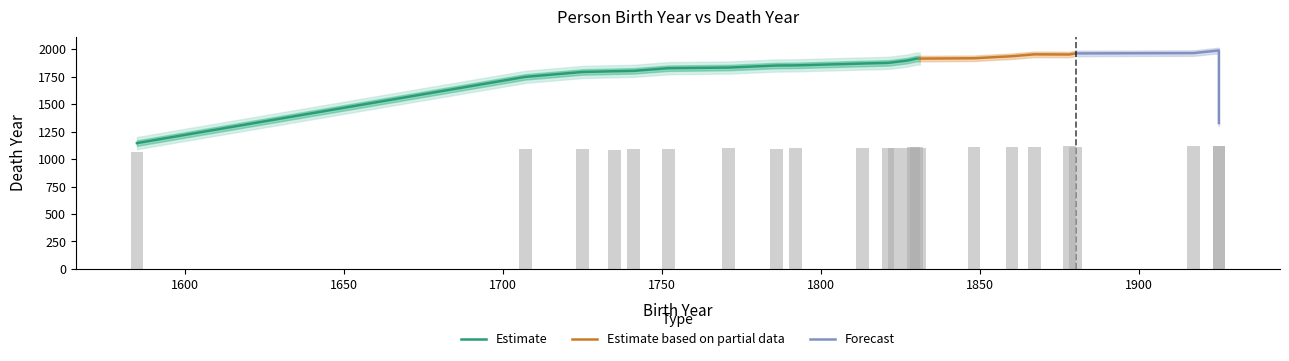

What is the lowest value of the Estimate series?

1145.0